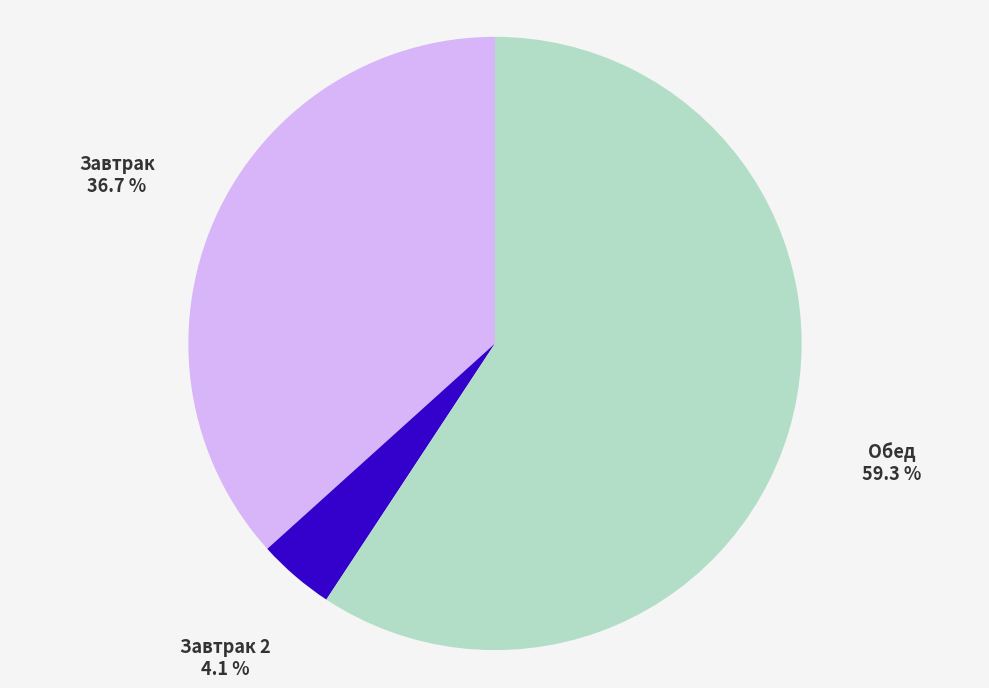

Does any single category account for the majority?

Yes